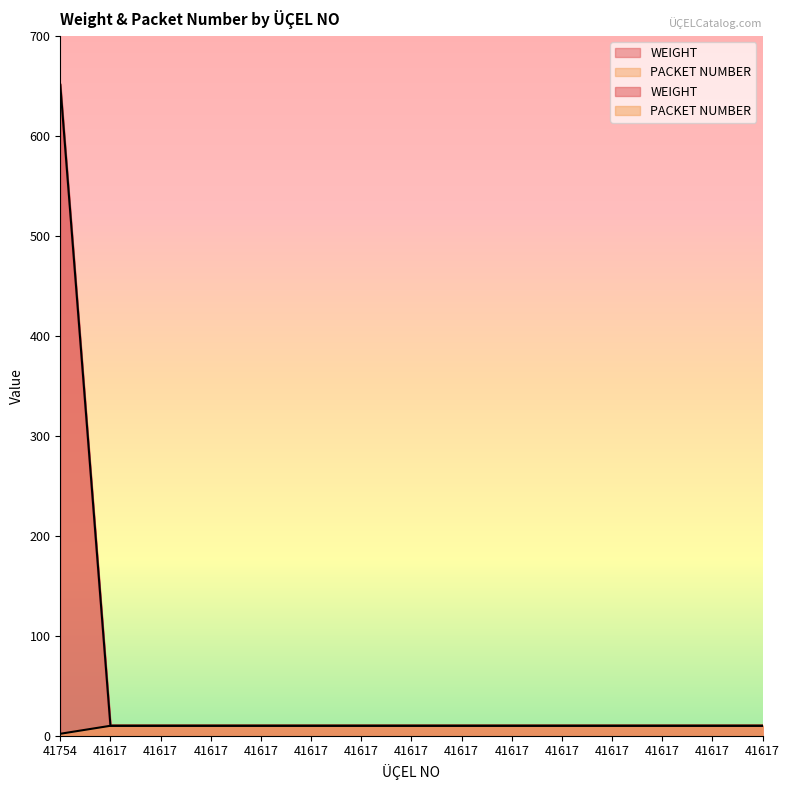

What is the average value of the PACKET NUMBER series?

9